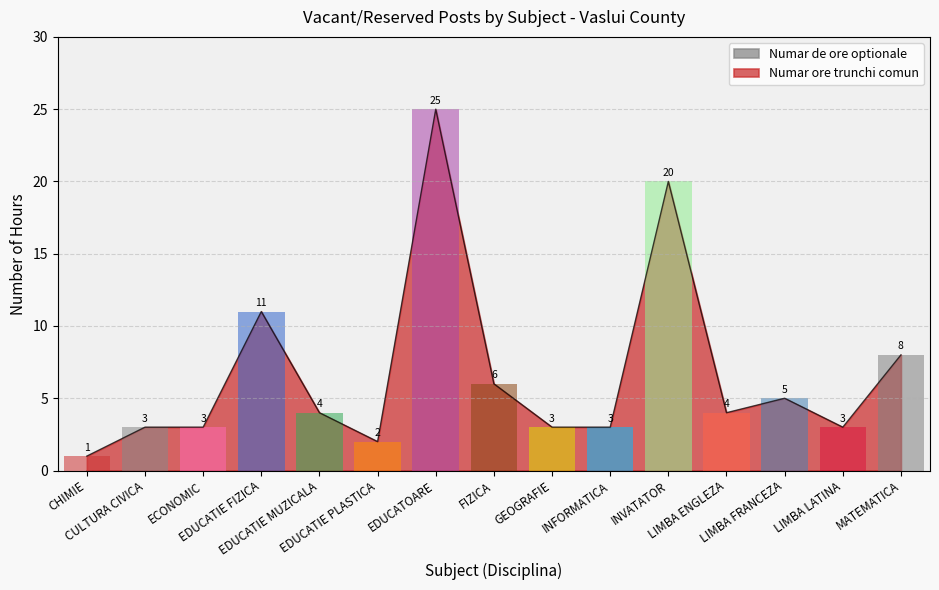

What is the maximum value shown in the chart?

25